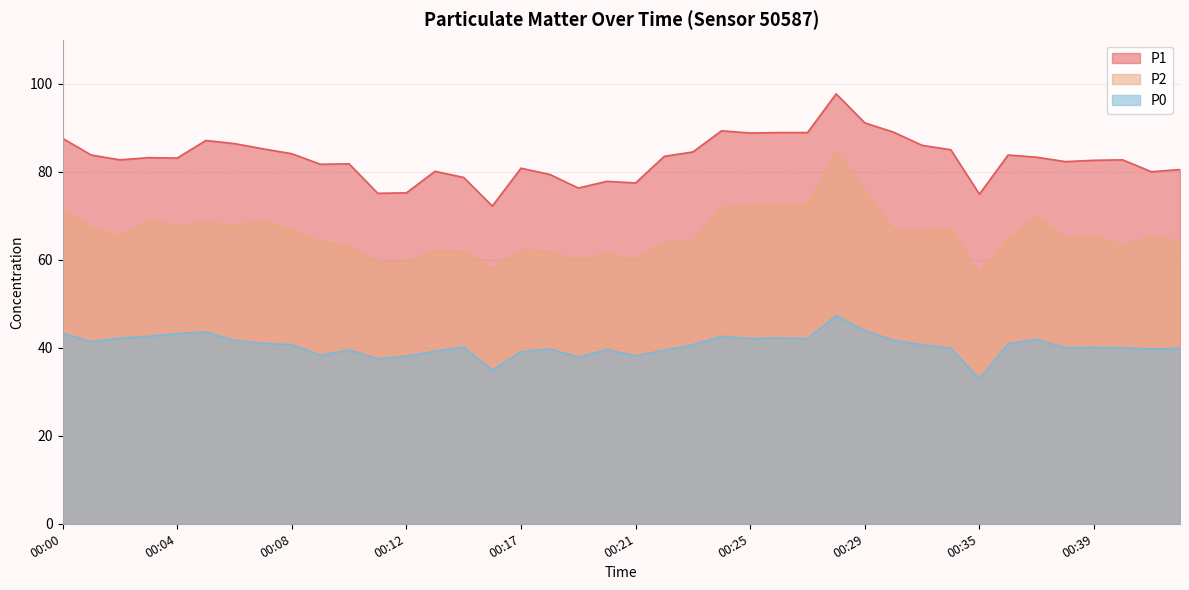

Reading left to right, what are all the values shown in this chart?

P1: 87.6	83.8	82.7	83.2	83.1	87.1	86.4	85.2	84.1	81.7	81.8	75.1	75.2	80.1	78.7	72.2	80.8	79.4	76.3	77.8	77.5	83.5	84.5	89.3	88.8	88.9	88.9	97.7	91.1	89.0	86.0	85.0	74.9	83.8	83.3	82.3	82.6	82.7	80.0	80.5
P2: 71.7	67.1	65.2	68.9	67.6	68.5	67.8	68.8	66.6	64.1	63.0	59.4	59.6	62.0	61.8	57.9	62.2	61.8	60.0	61.3	60.1	63.9	64.3	71.7	72.1	72.7	72.3	84.5	75.8	66.7	66.7	67.0	56.7	64.7	69.7	64.9	65.3	63.2	65.1	64.2
P0: 43.3	41.4	42.2	42.6	43.2	43.6	41.7	41.0	40.7	38.3	39.5	37.5	38.1	39.2	40.2	34.9	39.1	39.7	37.9	39.5	38.2	39.4	40.7	42.6	42.1	42.2	42.1	47.3	43.9	41.7	40.7	39.9	32.9	40.9	41.9	40.0	40.1	40.0	39.7	39.9